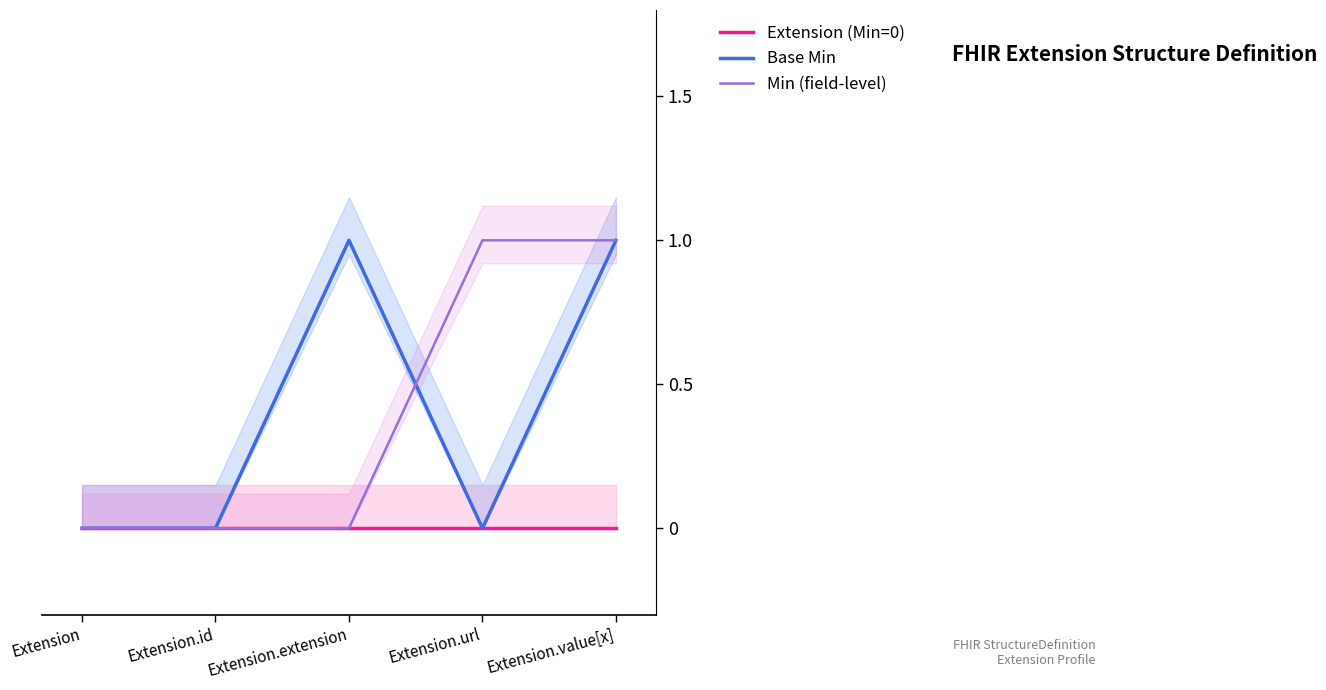

List the series in order of their peak value, highest first.

Base Min, Min (field-level), Extension (Min=0)